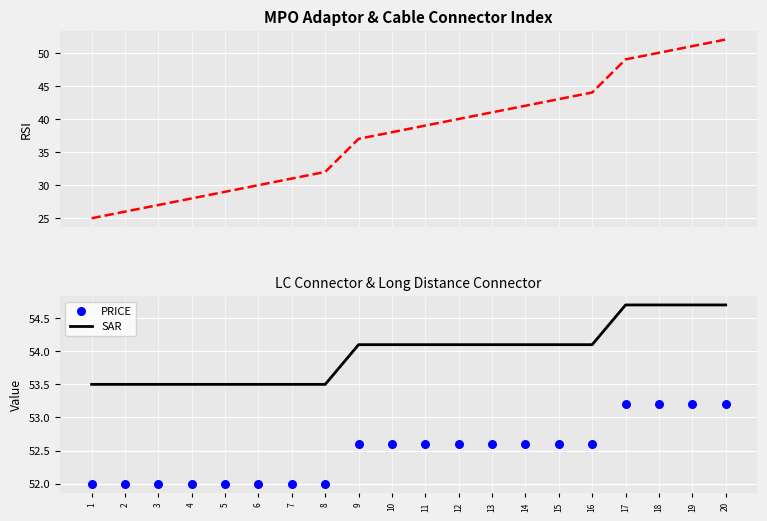

Which series has the largest total across all categories?

SAR